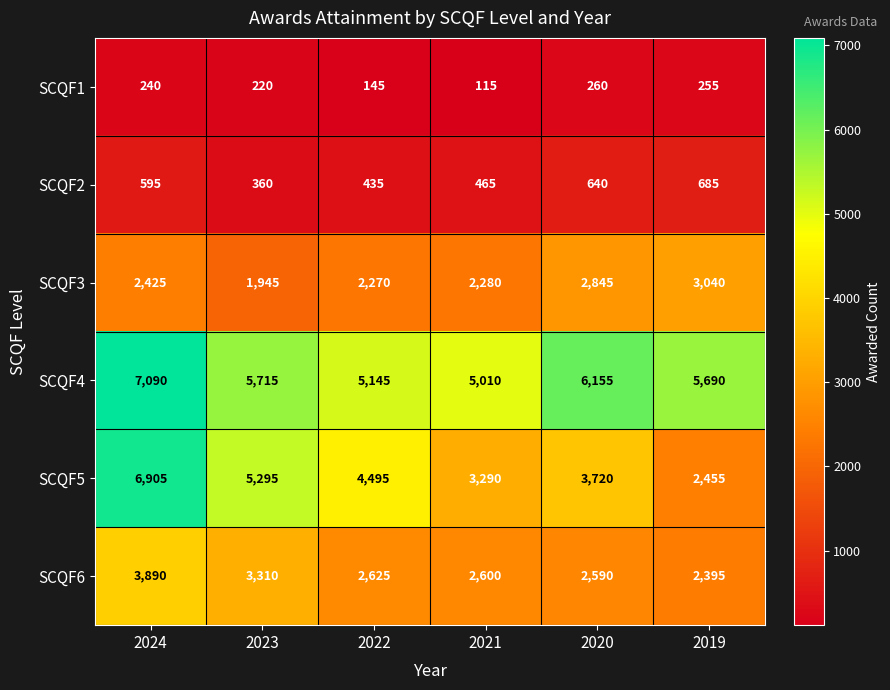

The SCQF4 series shows 6155 at 2020. True or false?

True